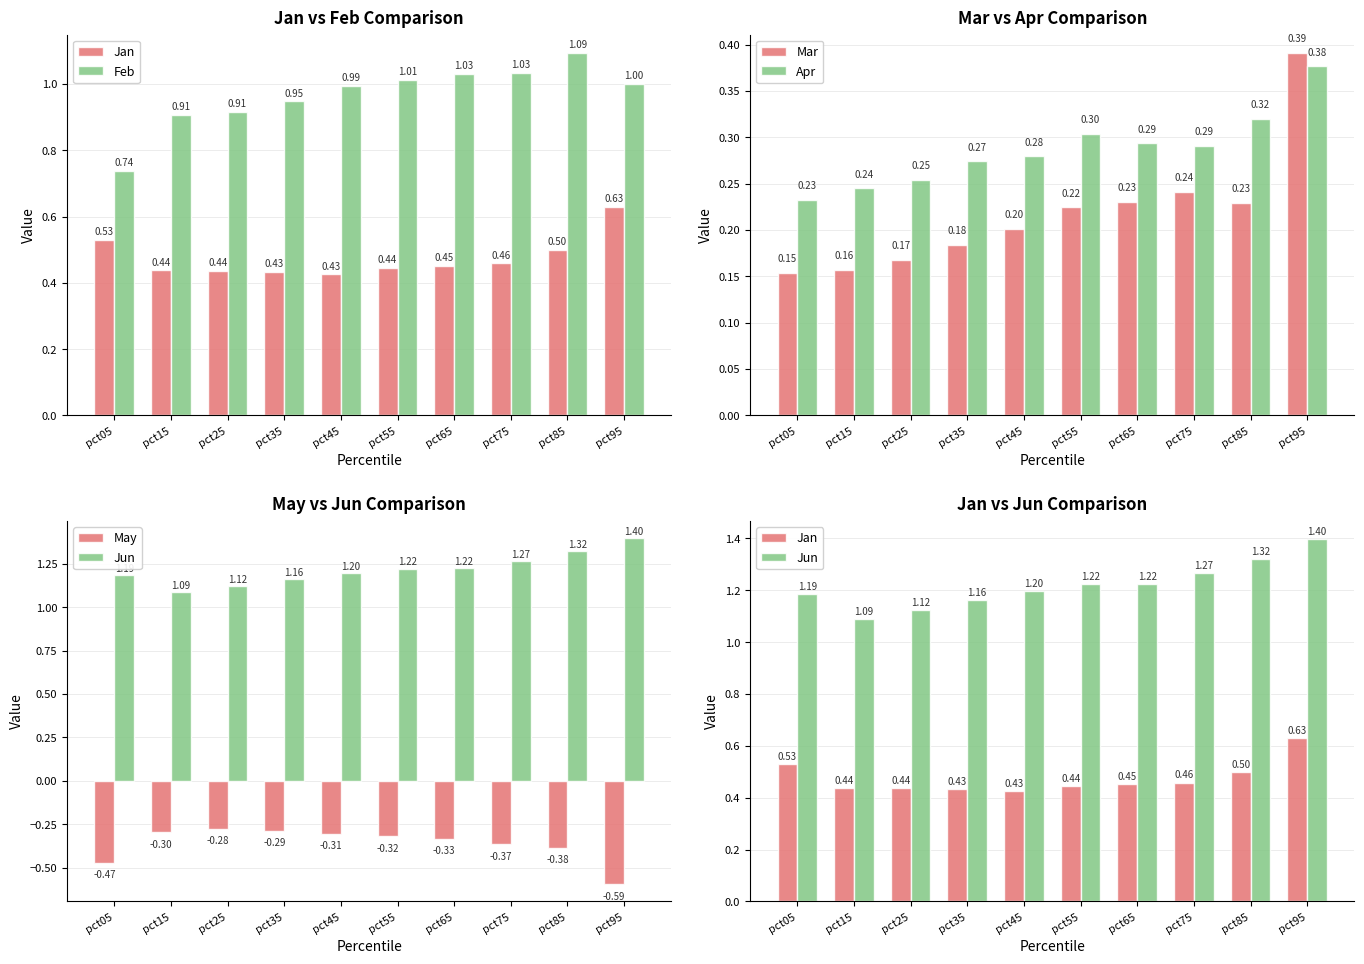

What is the sum of the Apr values at pct65 and pct15?

0.5